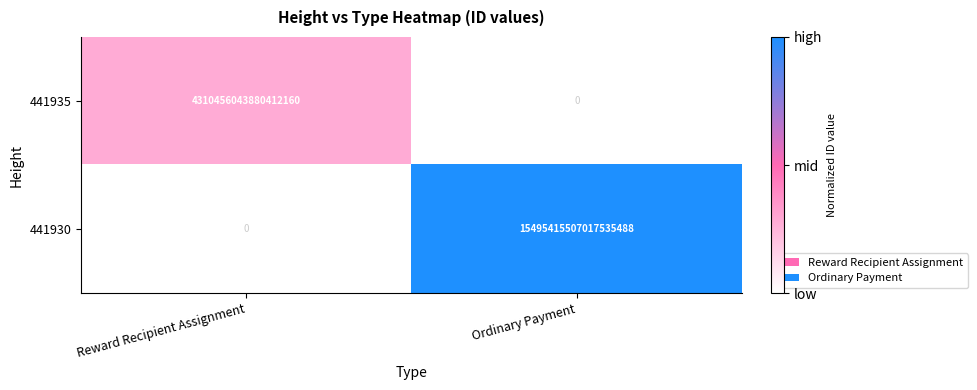

At which category does the chart reach its peak across all series?

Ordinary Payment